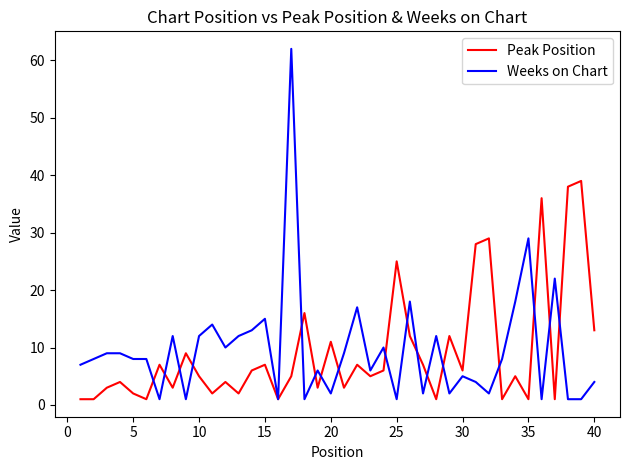

True or false: Weeks on Chart has more than 2 points higher than both neighbors.

True